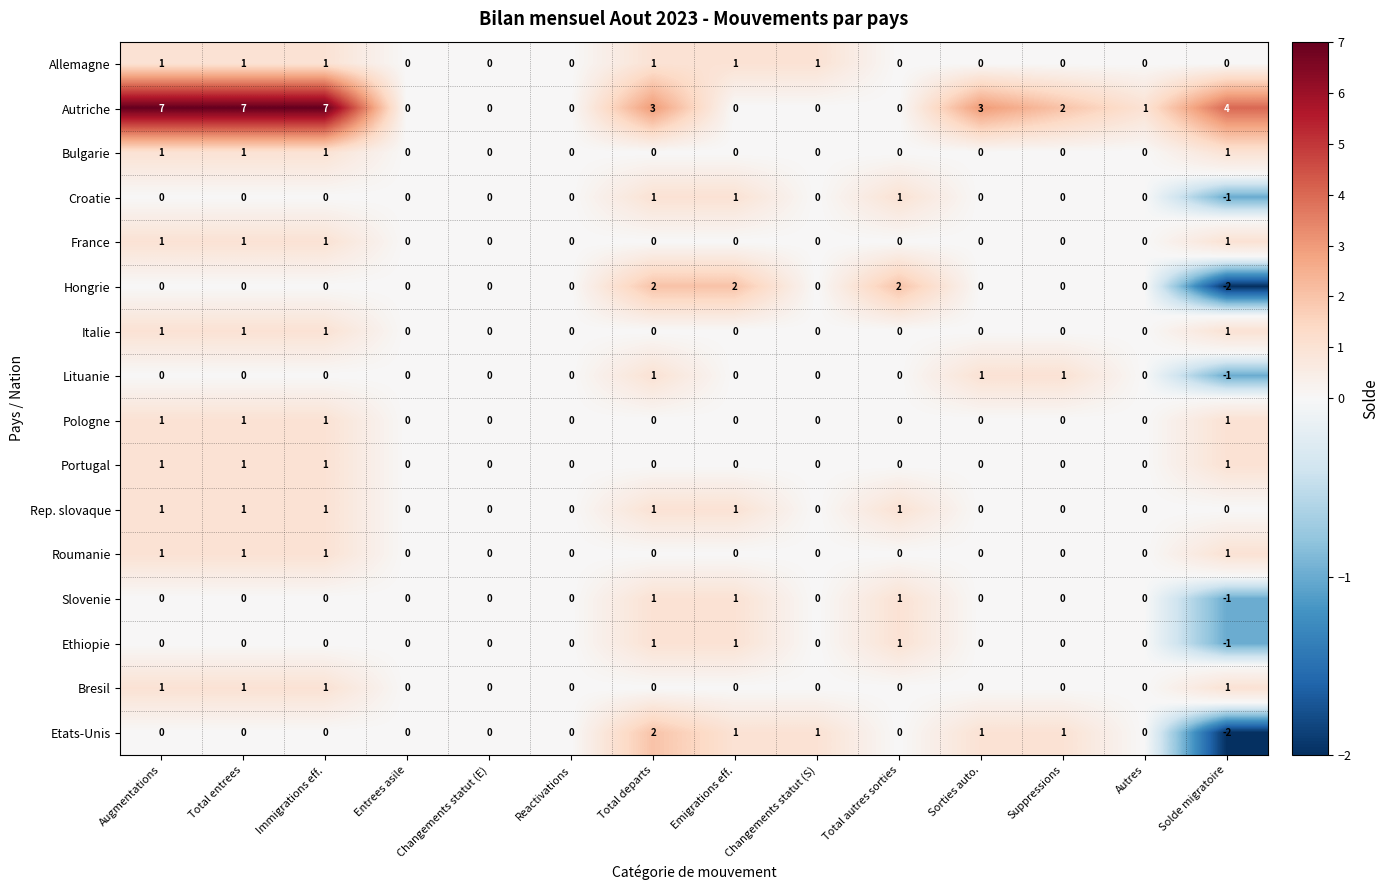

How many Croatie values are between 0 and 1?

13